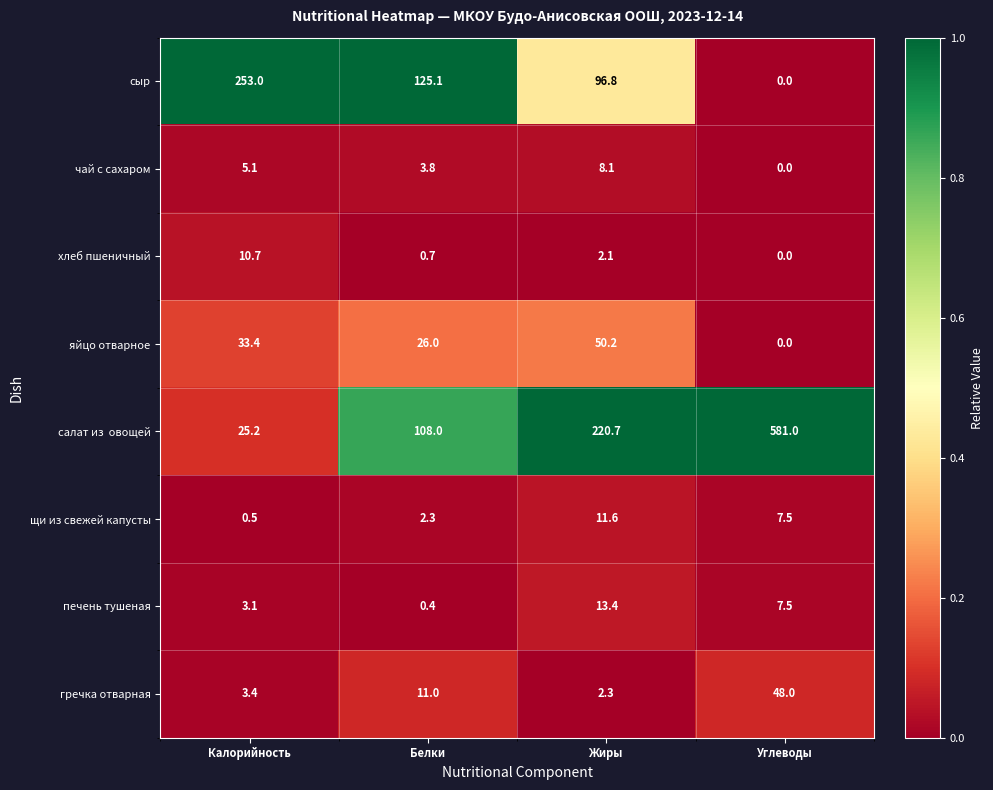

At which category is the sum across all series the highest?

Углеводы